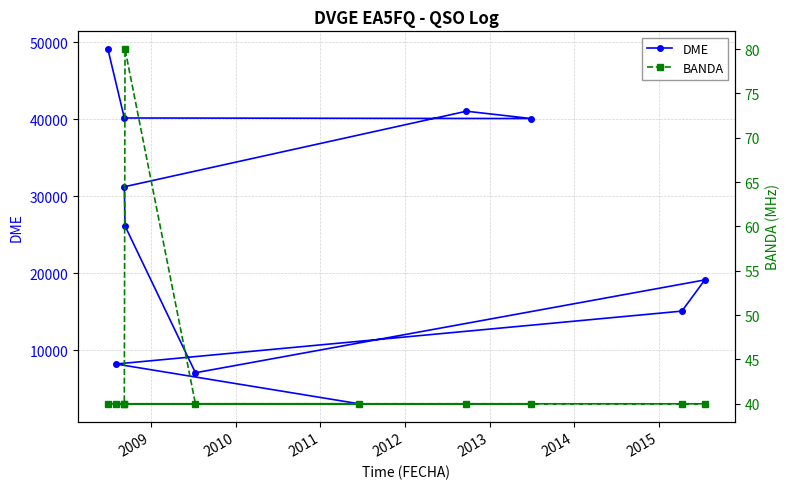

What is the spread (max minus min) of values at 2009?

8141